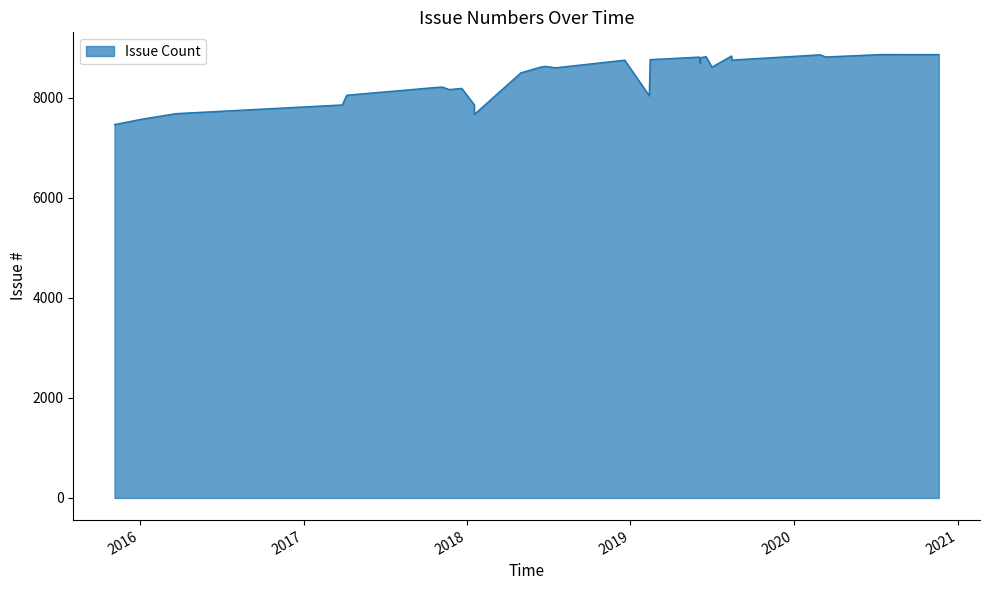

What is the difference between the maximum and minimum values?

1400